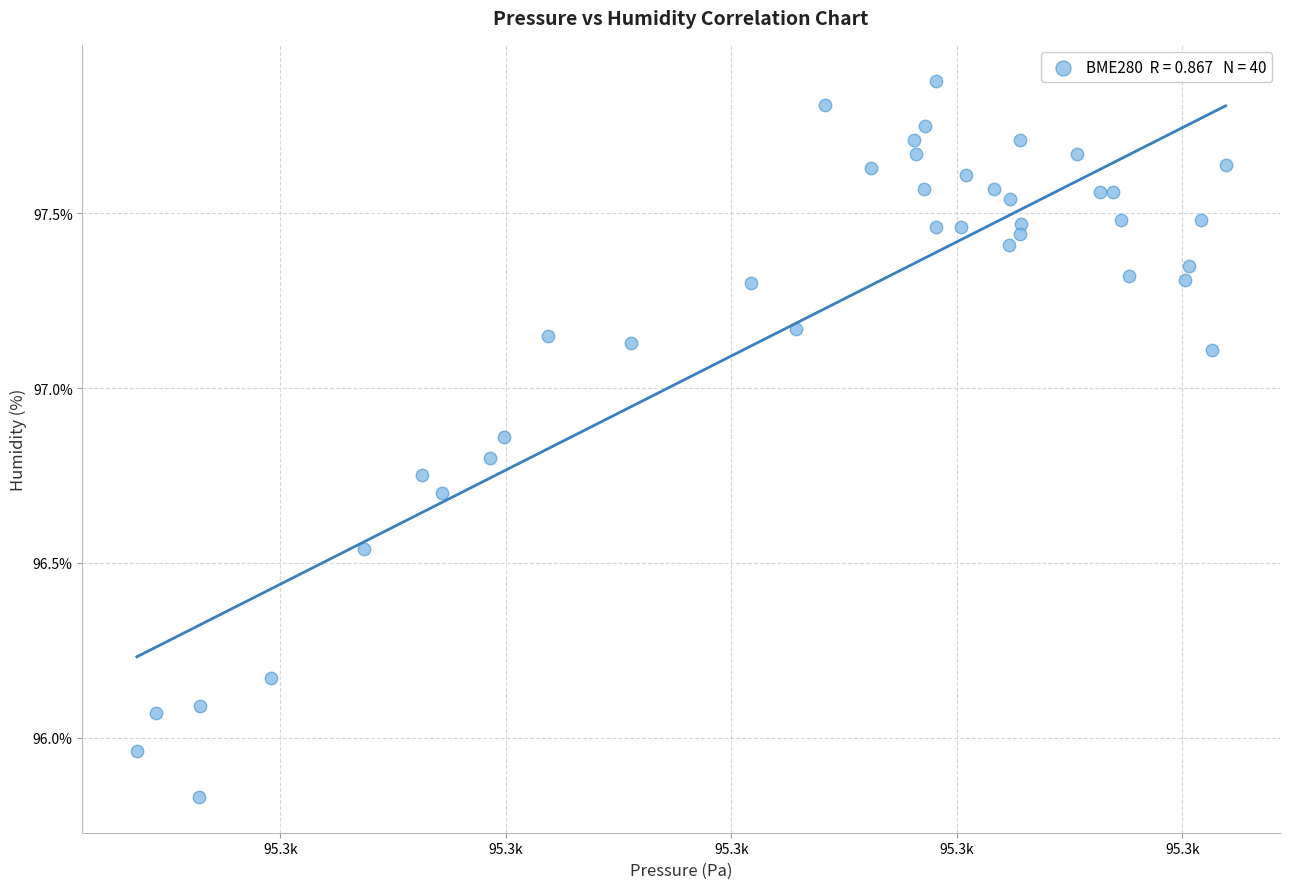

What is the range of X values (max minus min)?

48.3